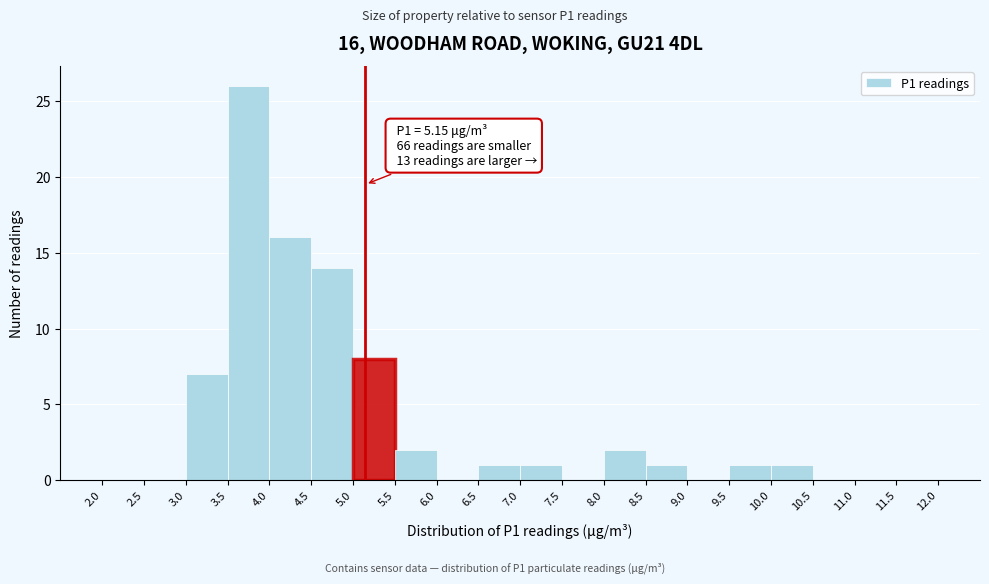

Which range on the x-axis has the tallest bar?

3.5 to 4.0